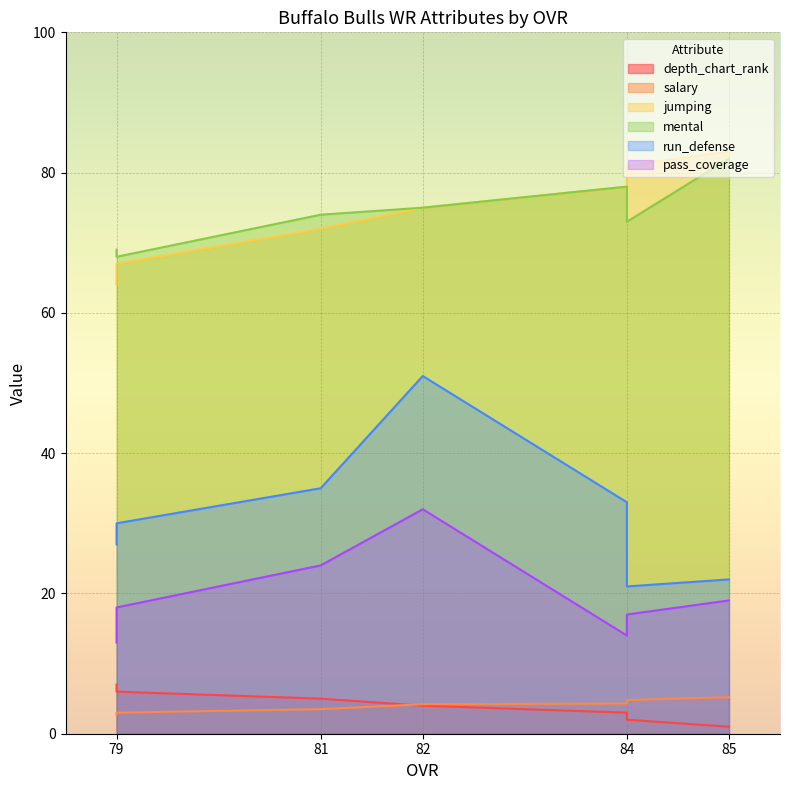

What is the total value across all series at 79?

192.0